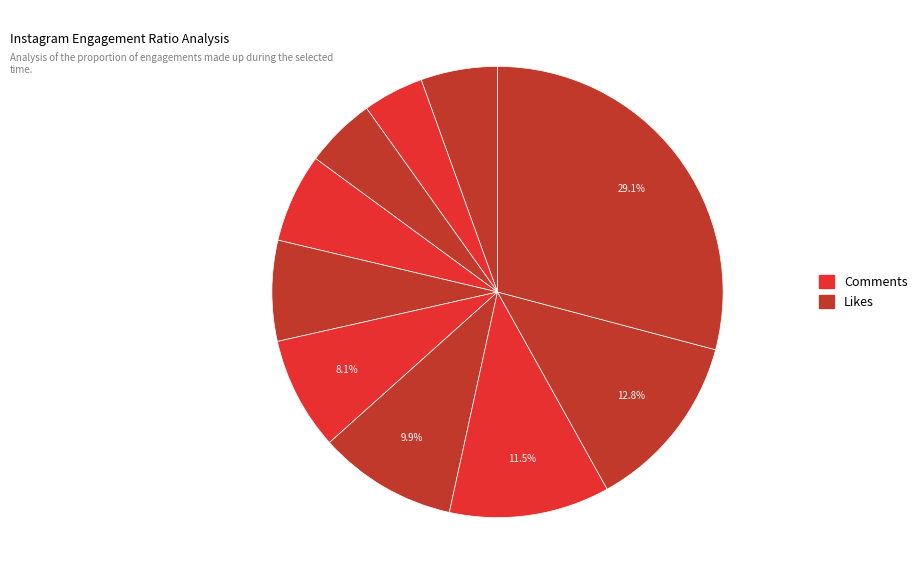

To the nearest percent, what is the average slice percentage?

10%